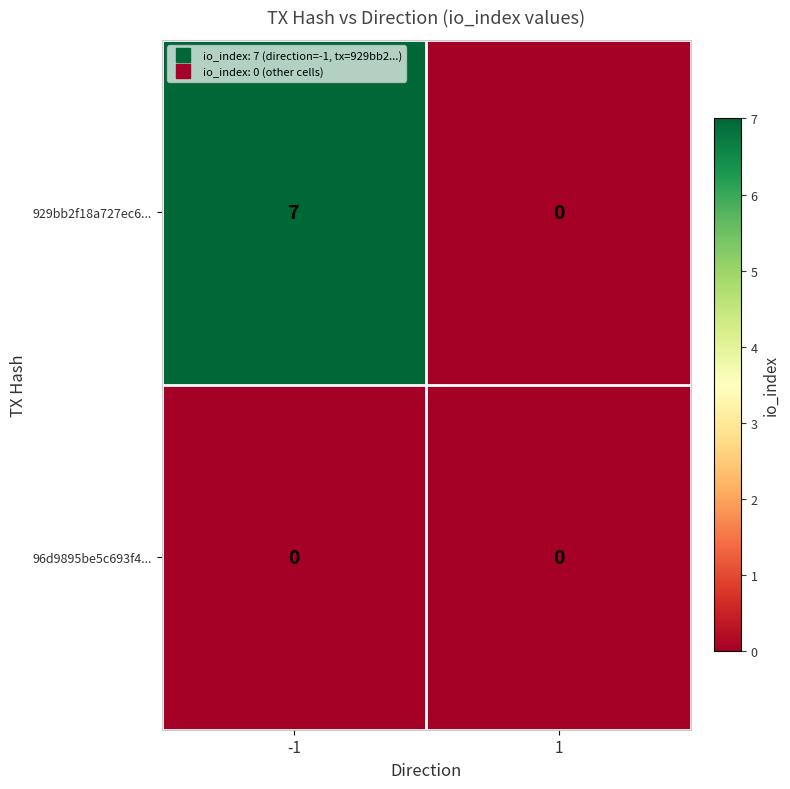

The value of 929bb2f18a727ec6... at -1 is 7. True or false?

True